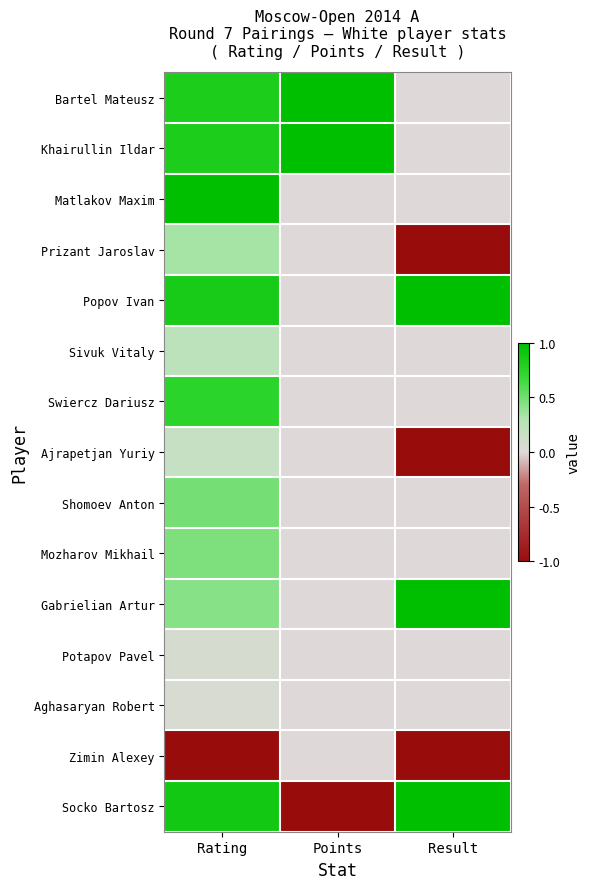

At which category is the sum across all series the highest?

Rating